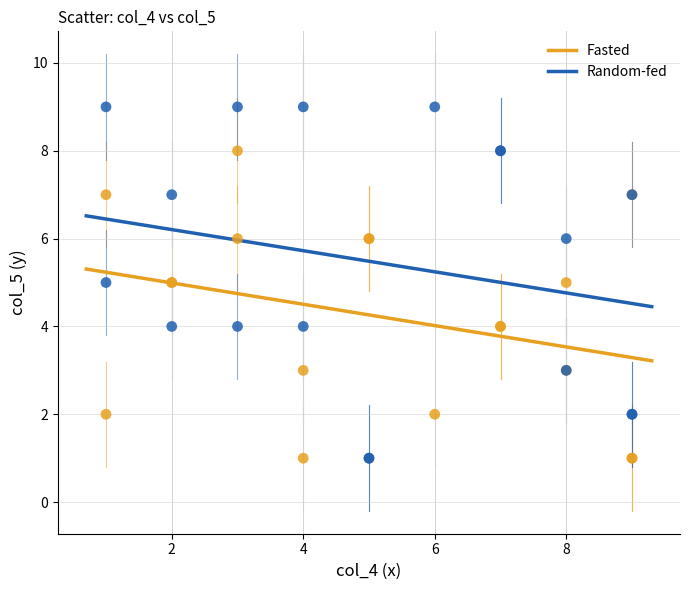

What is the X range (max minus min) for the scatter plot?

8